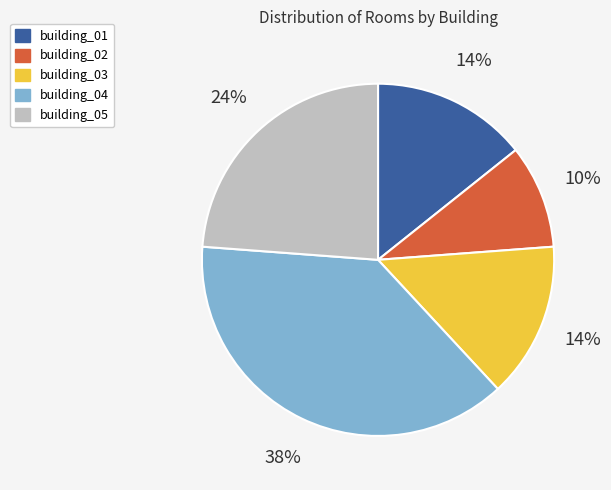

Is it true that building_02 is 10% of the pie?

True